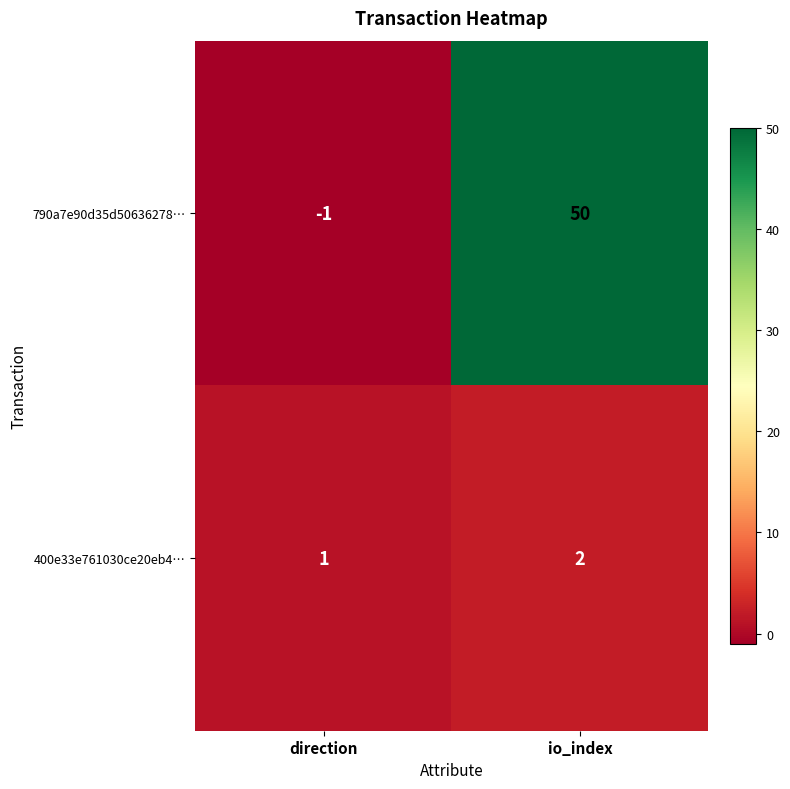

What value does the 790a7e90d35d50636278… series have at io_index?

50